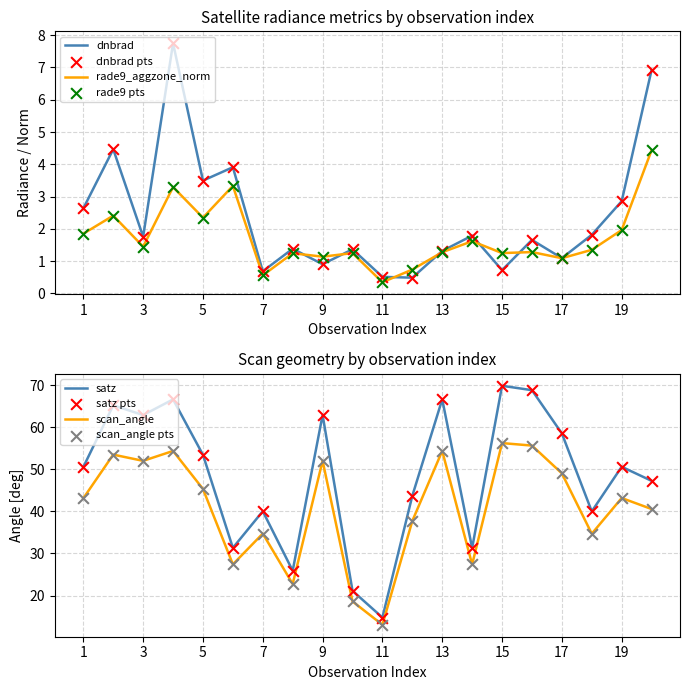

Is the value of dnbrad at 4 greater than the value of scan_angle at 1?

No